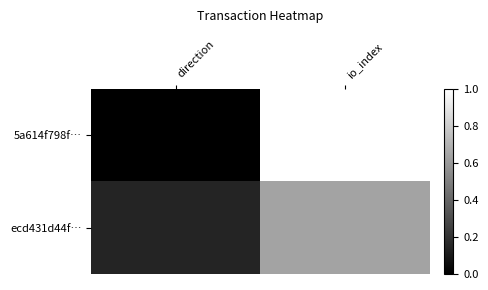

Reading left to right, transcribe all the data shown in this chart.

5a614f798f…: direction=0.0	io_index=1.0
ecd431d44f…: direction=0.1	io_index=0.6